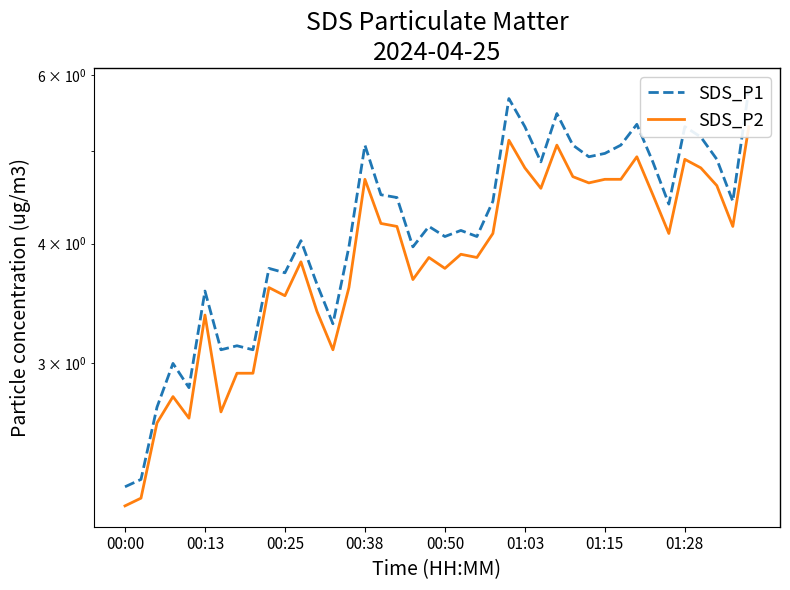

What is the minimum value shown in the chart?

2.1